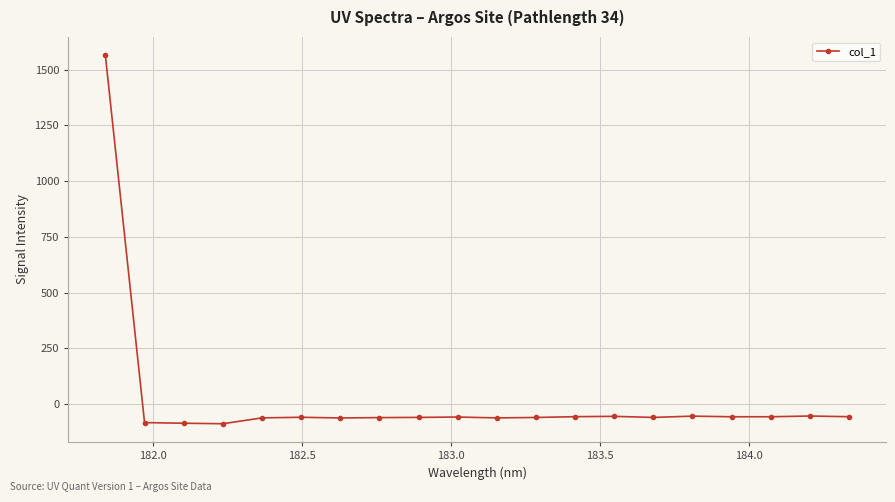

How many values are above zero?

1